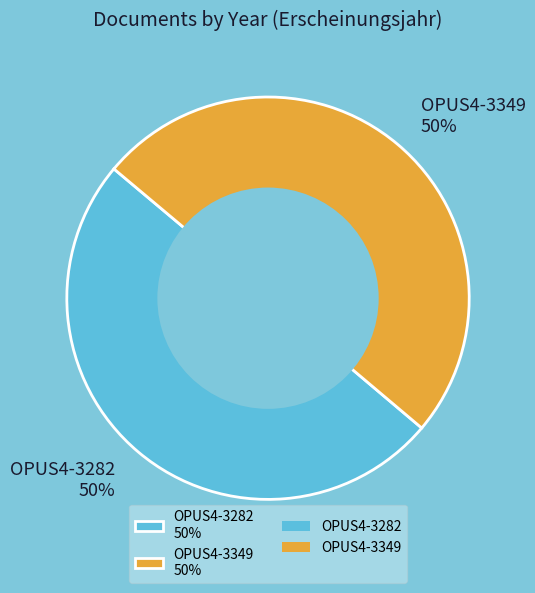

Combined, do OPUS4-3349 50% and OPUS4-3282 50% account for over 50%?

Yes